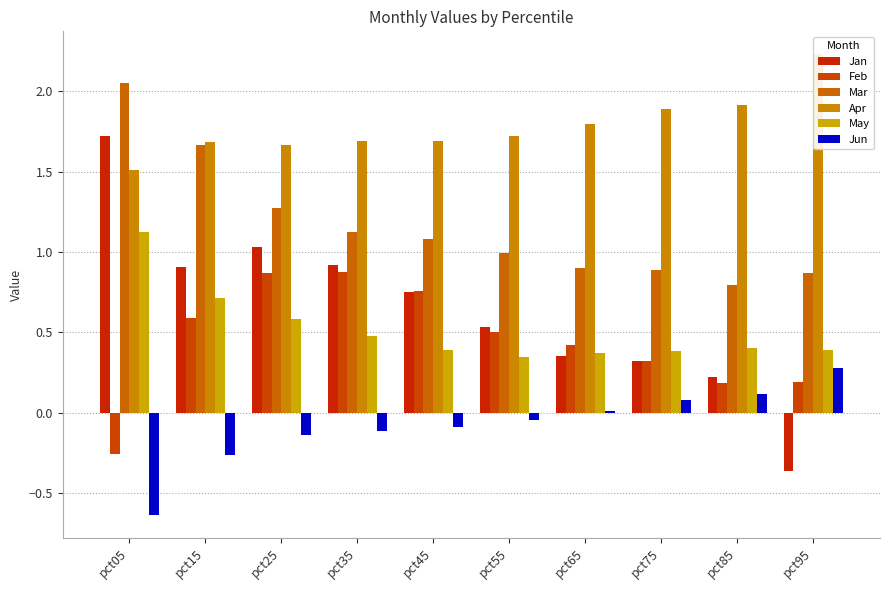

Which series changed the most between pct05 and pct45?

Feb